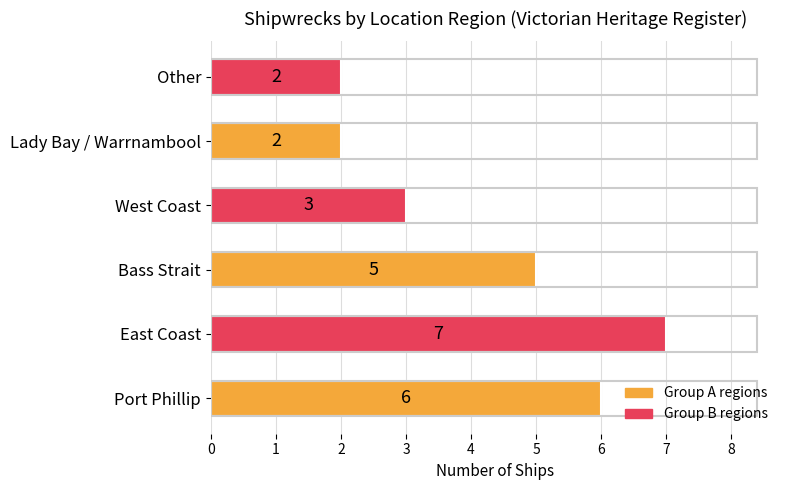

What is the greatest value displayed?

7